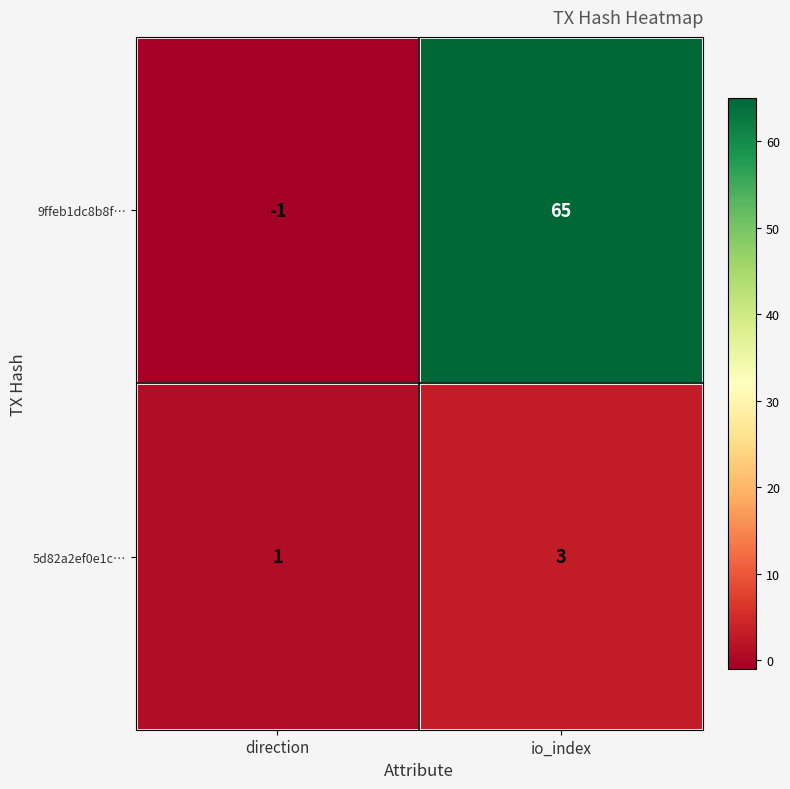

Reading left to right, what are all the values shown in this chart?

9ffeb1dc8b8f…: -1	65
5d82a2ef0e1c…: 1	3